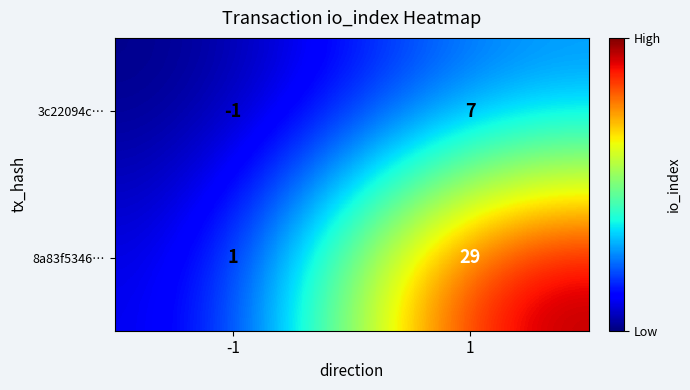

What is the difference between the highest and lowest values at -1?

2